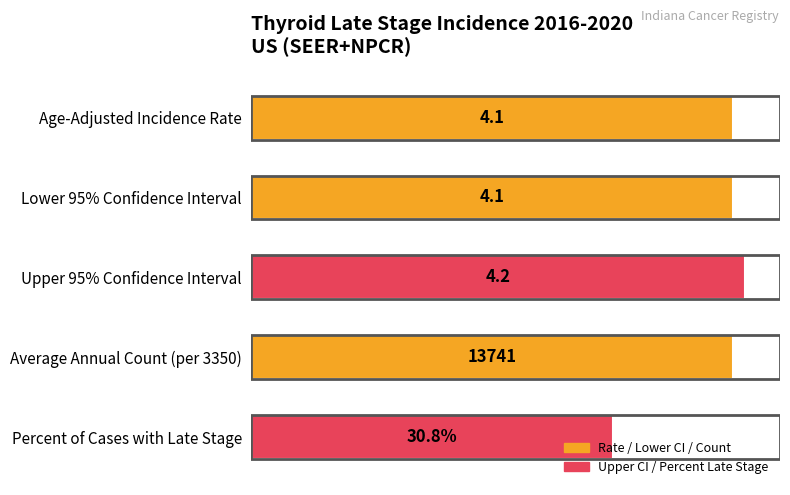

Are the bars horizontal?

Yes